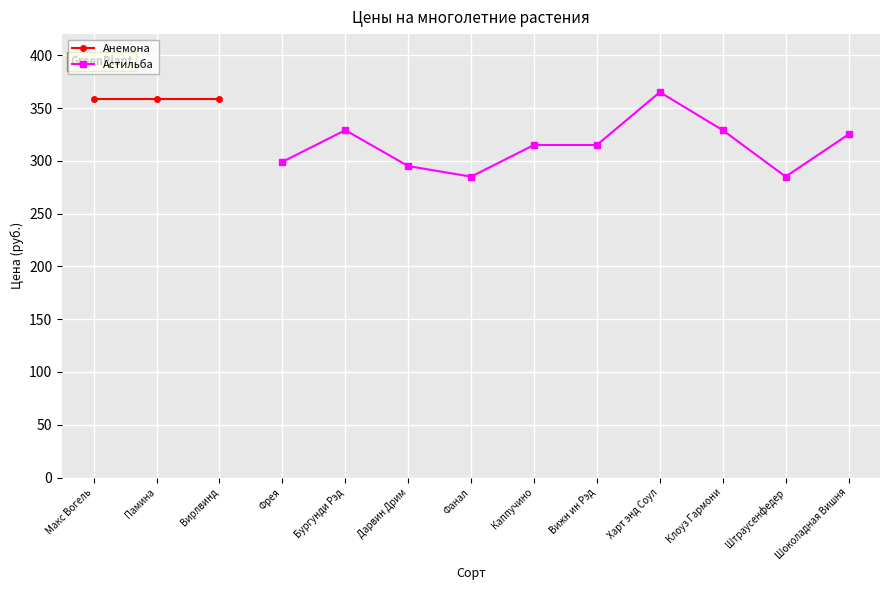

Where is the first local maximum for Астильба?

Бургунди Рэд